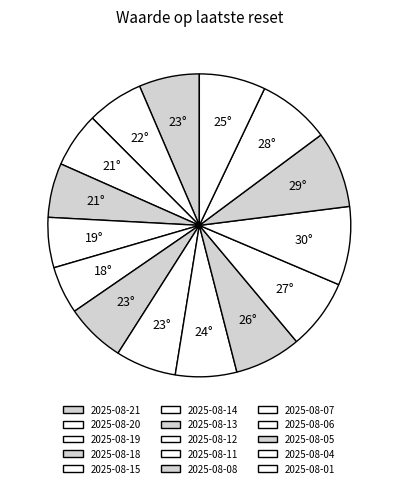

Which slice is the smallest?

2025-08-14